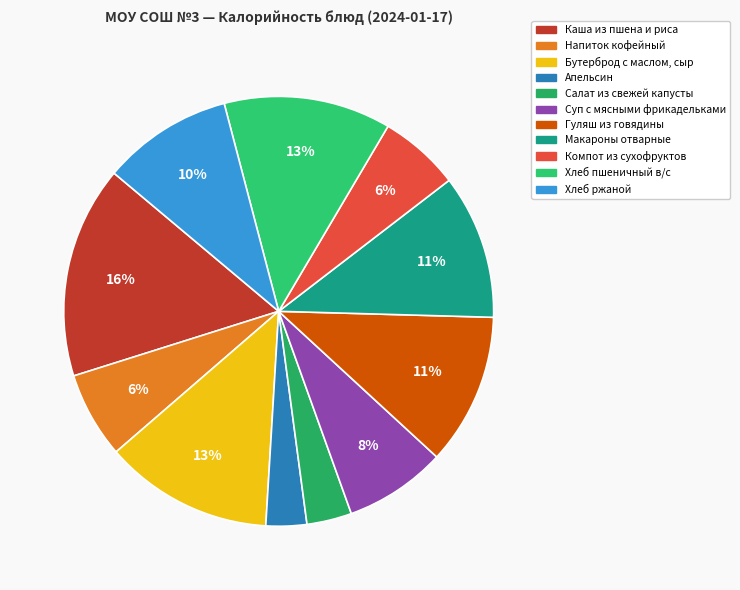

To the nearest percent, what is the difference between the Макароны отварные and Бутерброд с маслом, сыр slice percentages?

2%